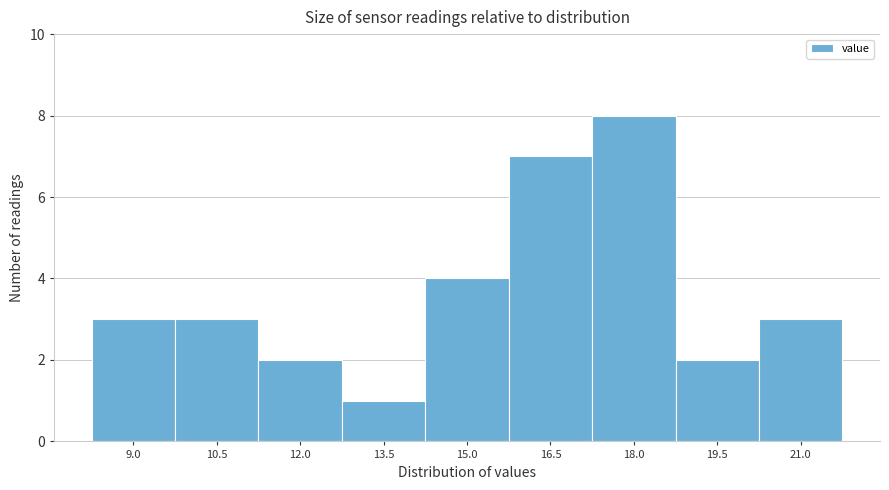

Reading left to right, extract all data points from this chart.

3	3	2	1	4	7	8	2	3